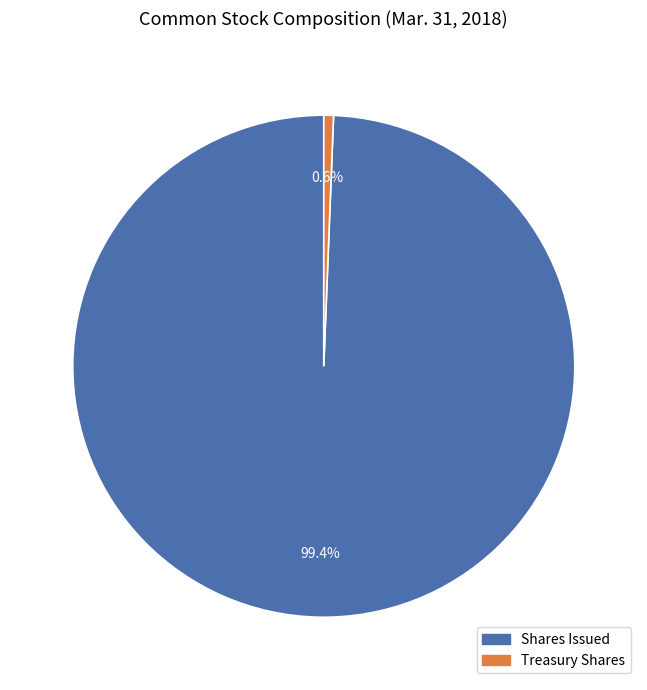

Is there any slice that represents more than half of the pie?

Yes